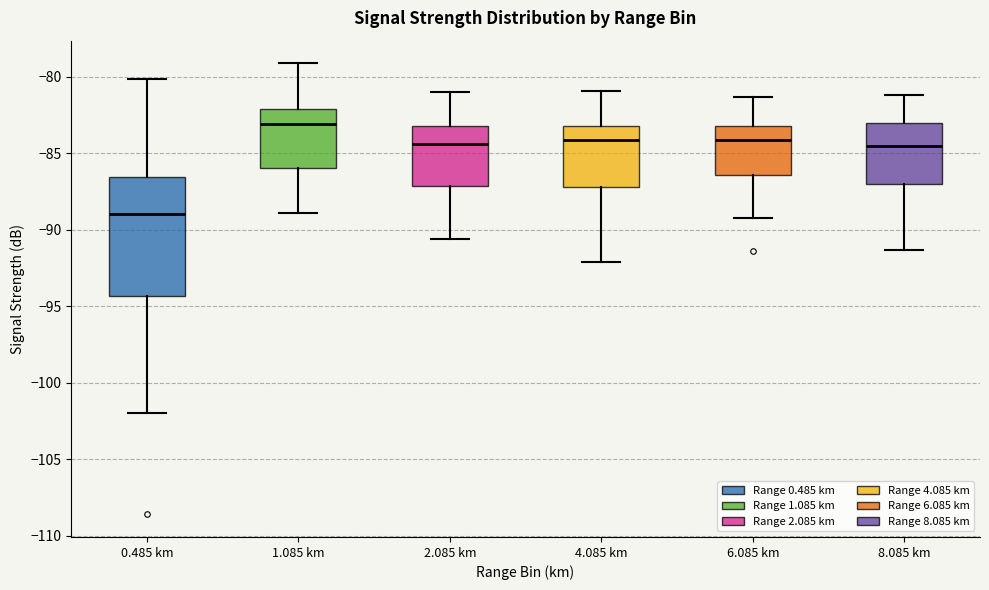

Reading left to right, transcribe this box plot: for each box, give where its median line is, the range the box spans, and where its two whiskers end, as read against the y-axis. The values are not printed on the chart, so give them approximately, as read against the axis.

0.485 km: median -89.0, box -94.5 to -86.5, whiskers -102.0 to -80.0
1.085 km: median -83.0, box -86.0 to -82.0, whiskers -89.0 to -79.0
2.085 km: median -84.5, box -87.0 to -83.0, whiskers -90.5 to -81.0
4.085 km: median -84.0, box -87.0 to -83.0, whiskers -92.0 to -81.0
6.085 km: median -84.0, box -86.5 to -83.0, whiskers -89.0 to -81.5
8.085 km: median -84.5, box -87.0 to -83.0, whiskers -91.5 to -81.0